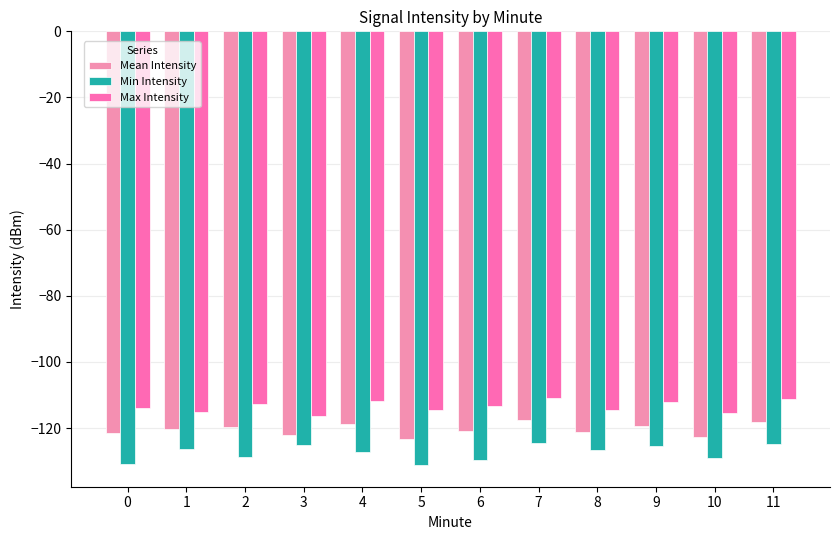

True or false: Max Intensity has a value of -111.3 at 11.

True